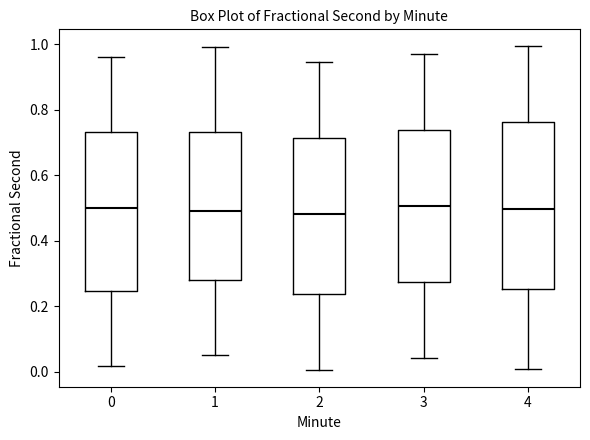

Reading left to right, transcribe this box plot: for each box, give where its median line is, the range the box spans, and where its two whiskers end, as read against the y-axis. The values are not printed on the chart, so give them approximately, as read against the axis.

0: median 0.50, box 0.24 to 0.74, whiskers 0.02 to 0.96
1: median 0.50, box 0.28 to 0.74, whiskers 0.06 to 1.00
2: median 0.48, box 0.24 to 0.72, whiskers 0.00 to 0.94
3: median 0.50, box 0.28 to 0.74, whiskers 0.04 to 0.98
4: median 0.50, box 0.26 to 0.76, whiskers 0.00 to 1.00